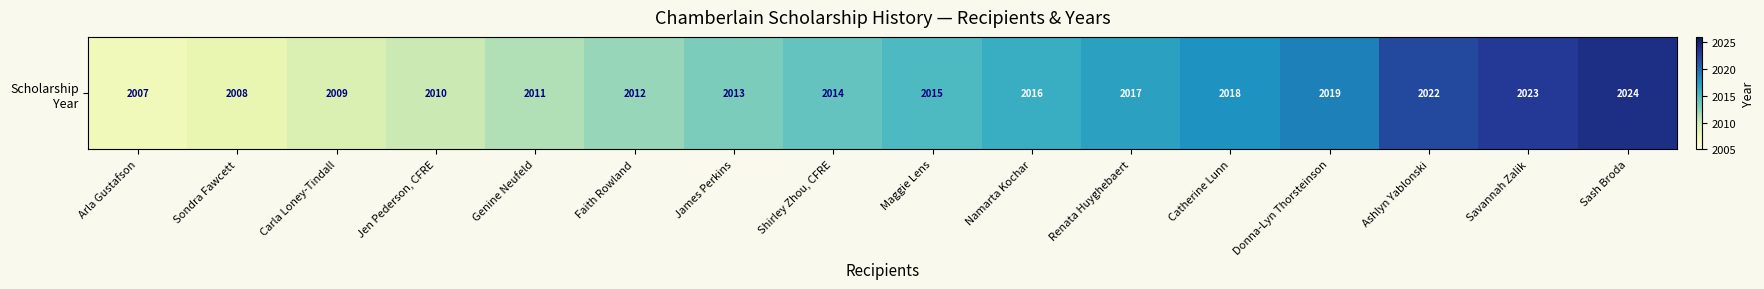

What position from the left is Shirley Zhou, CFRE?

8